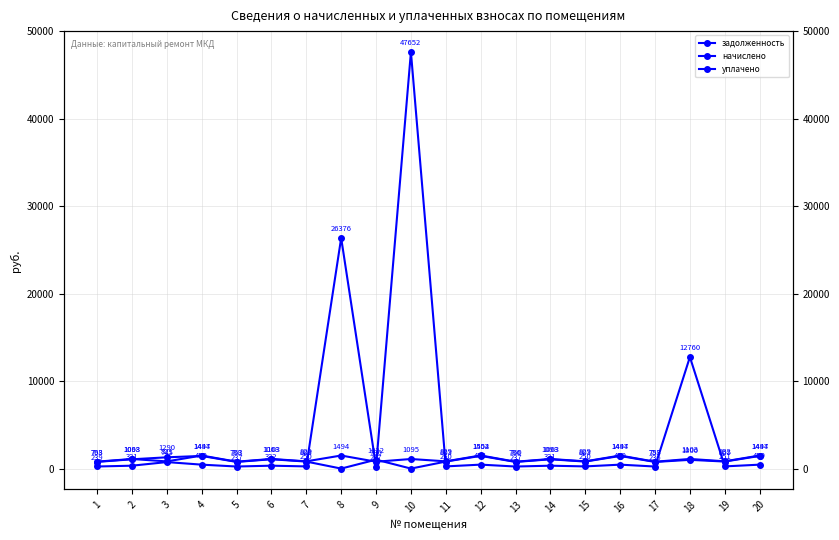

Which category has the lowest value in the задолженность series?

17